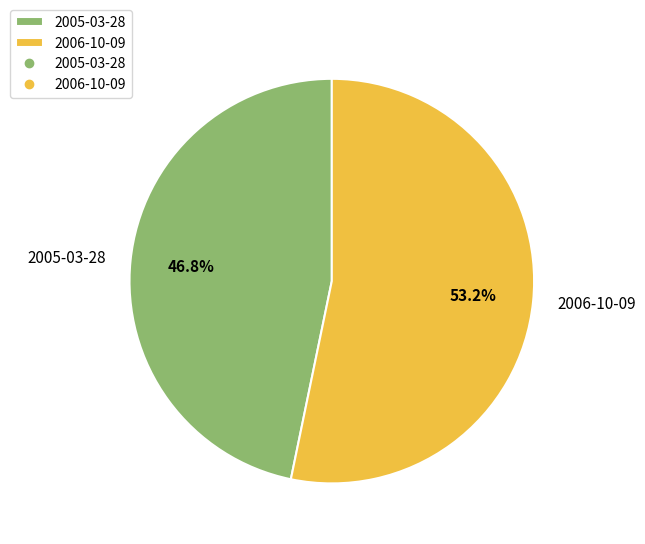

Count the number of slices in the pie.

2